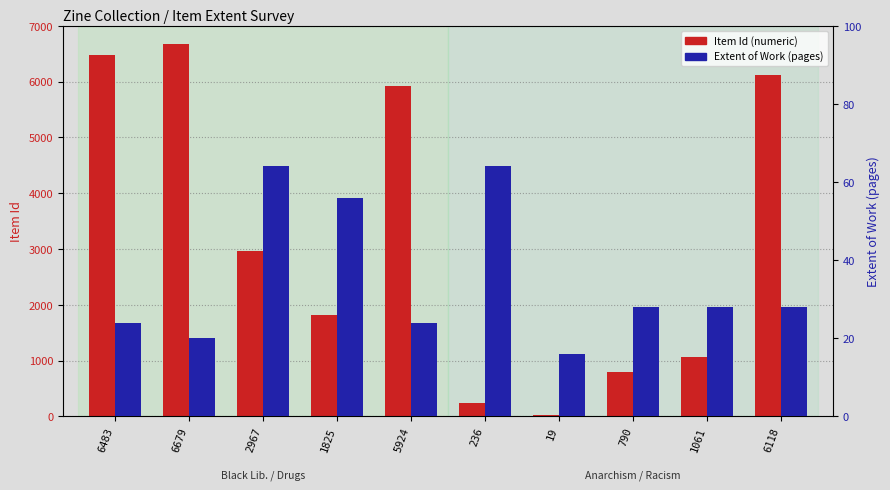

What are all the series names shown in the legend?

Item Id, Extent of Work